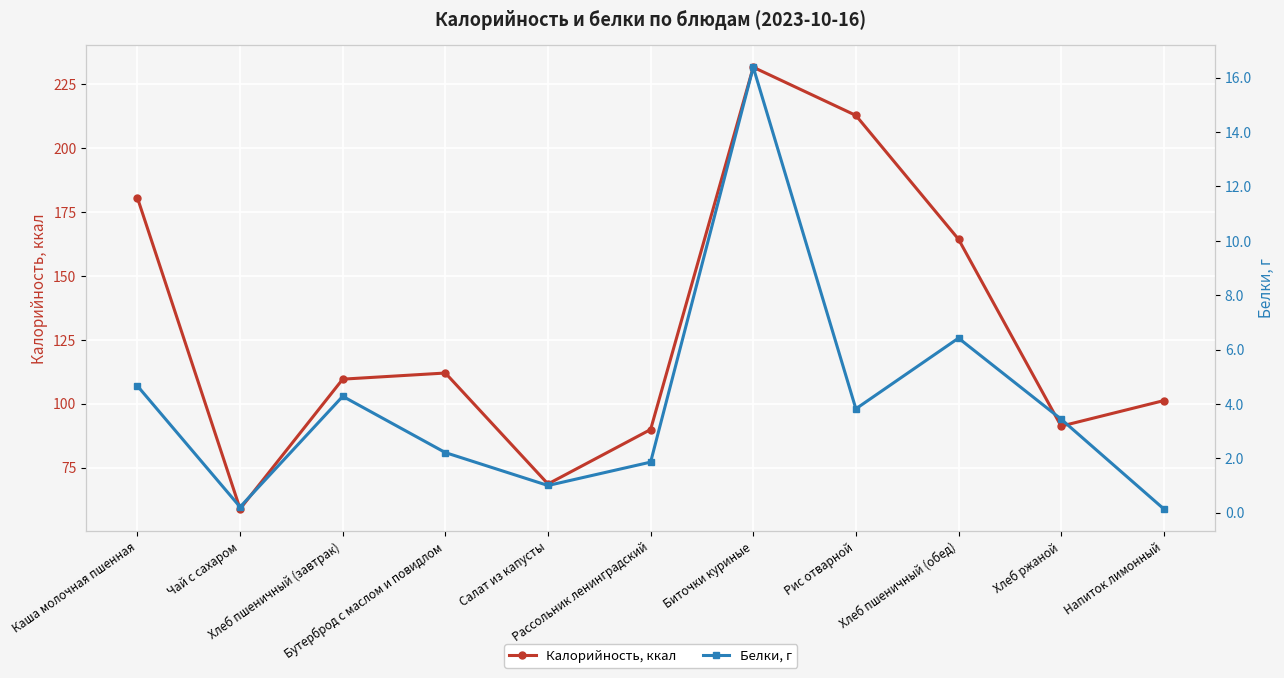

True or false: Белки, г and Калорийность, ккал intersect in this chart.

False